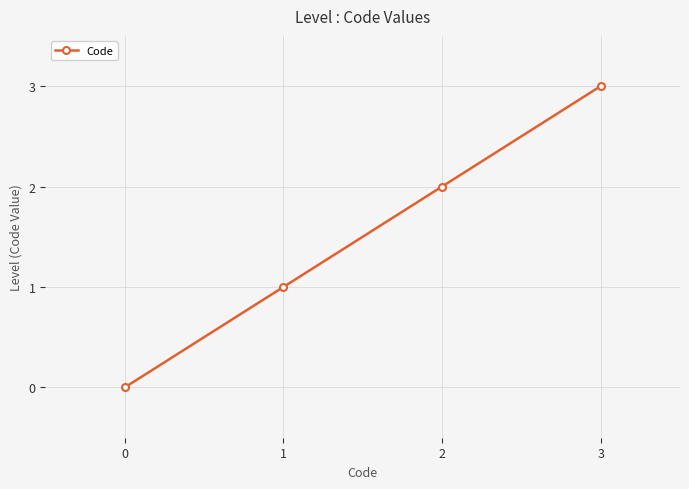

How many lines are shown in the chart?

1